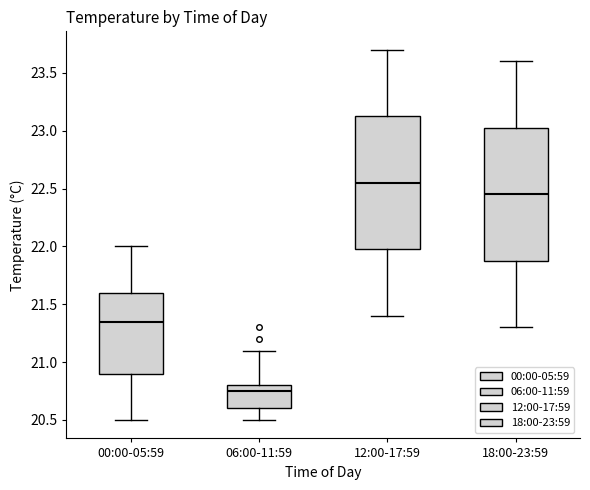

Where is the upper edge of the box for 18:00-23:59 on the y-axis? The values are not printed on the chart, so give them approximately, as read against the axis.

23.05